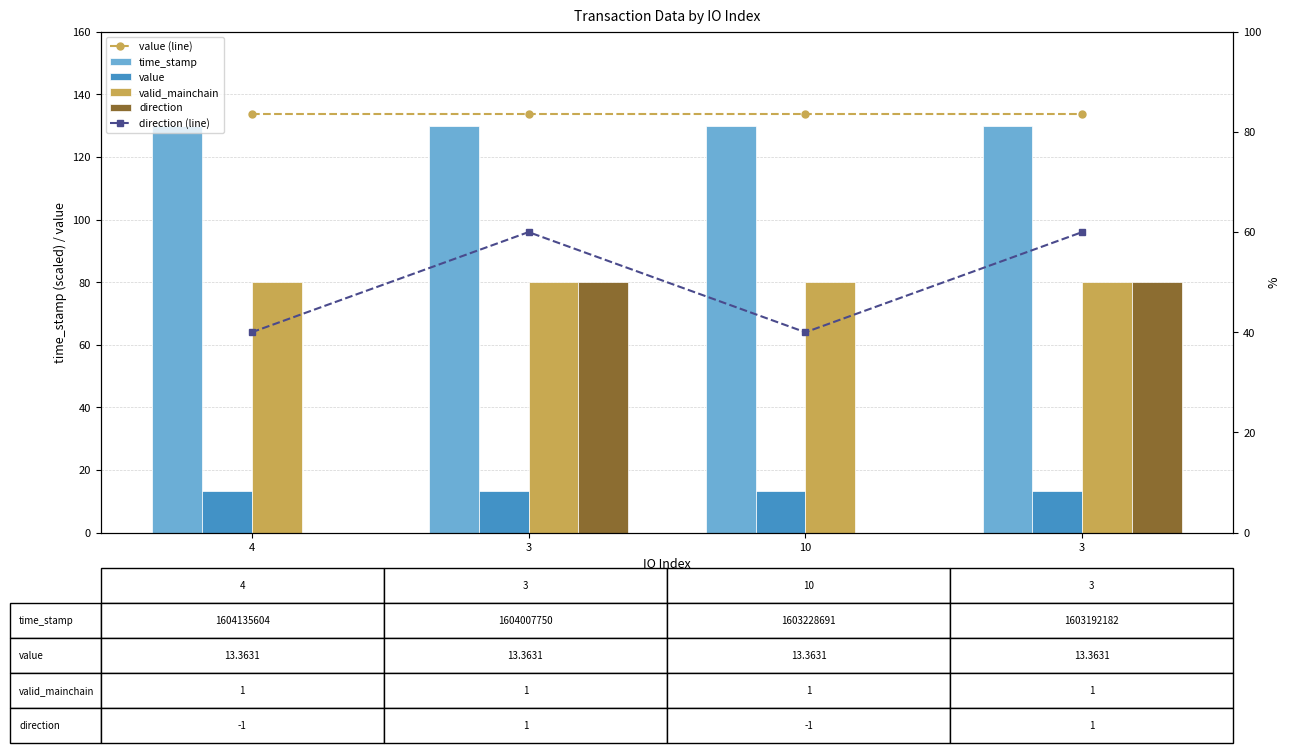

Which series changed the most between 10 and 3?

direction